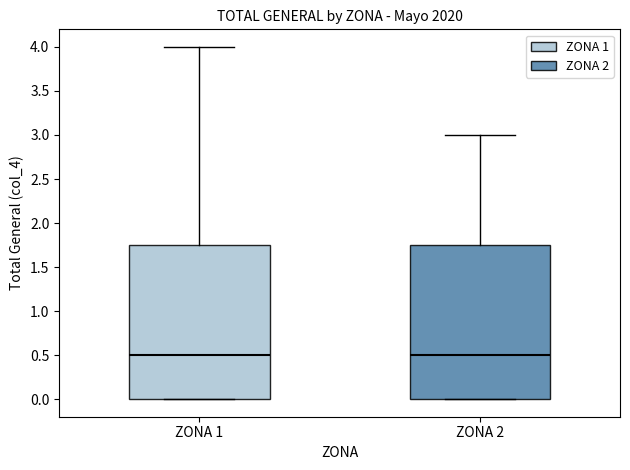

Reading left to right, transcribe this box plot: for each box, give where its median line is, the range the box spans, and where its two whiskers end, as read against the y-axis. The values are not printed on the chart, so give them approximately, as read against the axis.

ZONA 1: median 0.50, box 0.00 to 1.75, whiskers 0.00 to 4.00
ZONA 2: median 0.50, box 0.00 to 1.75, whiskers 0.00 to 3.00